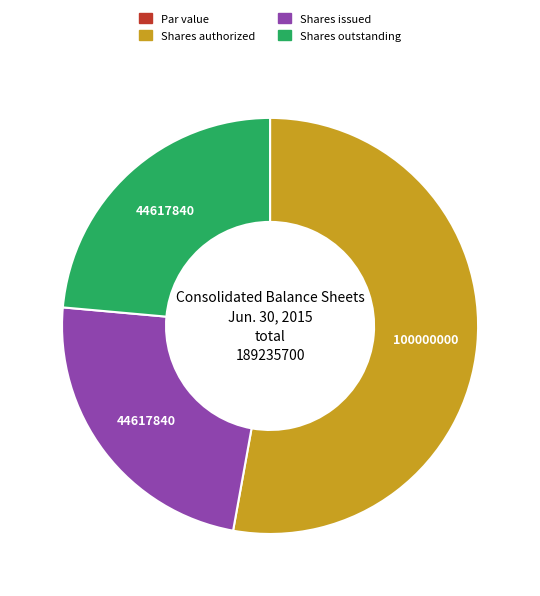

Is there a majority slice in this chart?

Yes